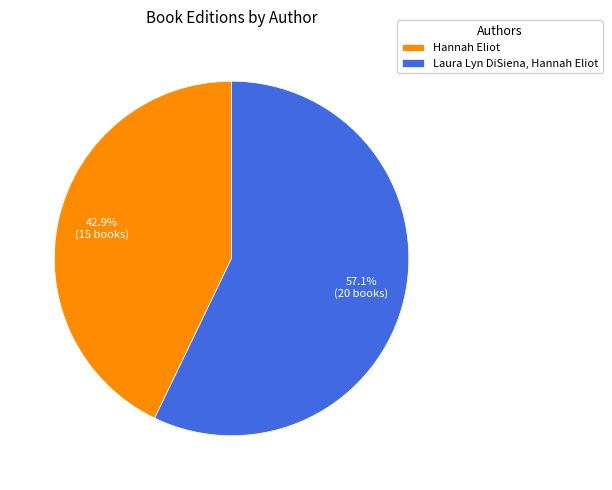

Between Laura Lyn DiSiena, Hannah Eliot and Hannah Eliot, which is larger?

Laura Lyn DiSiena, Hannah Eliot